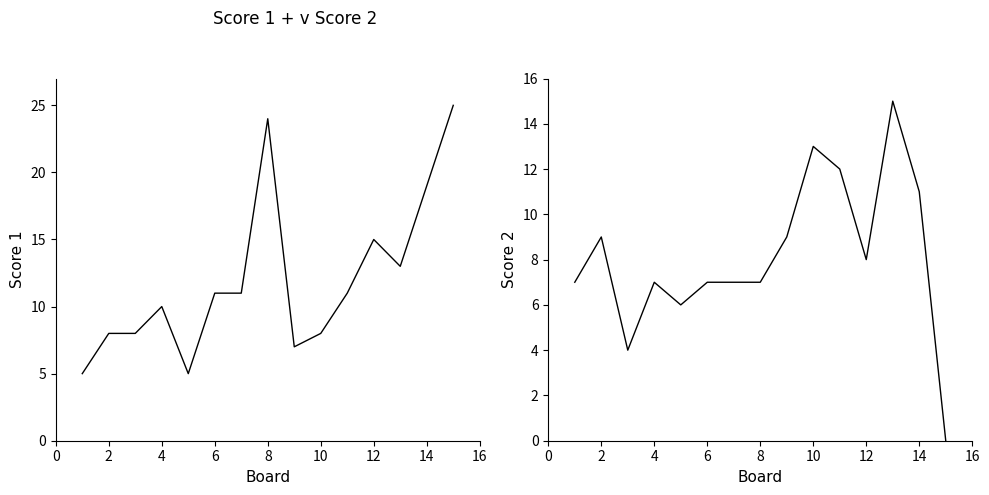

After their last crossing, which series has the higher values: Score 1 or Score 2?

Score 1